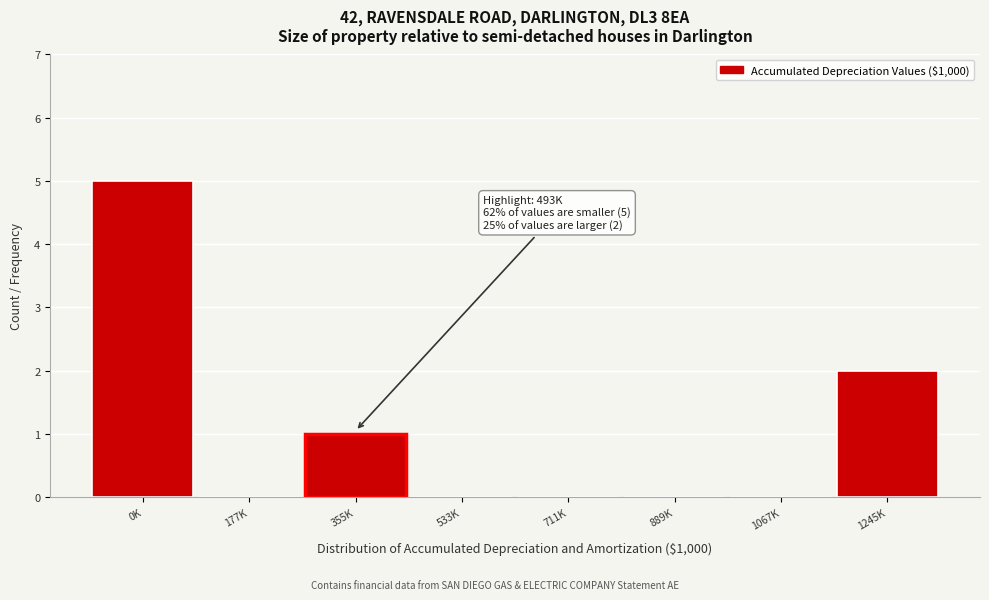

Reading left to right, list all the values displayed in this chart.

0K=5	177K=0	355K=1	533K=0	711K=0	889K=0	1067K=0	1245K=2